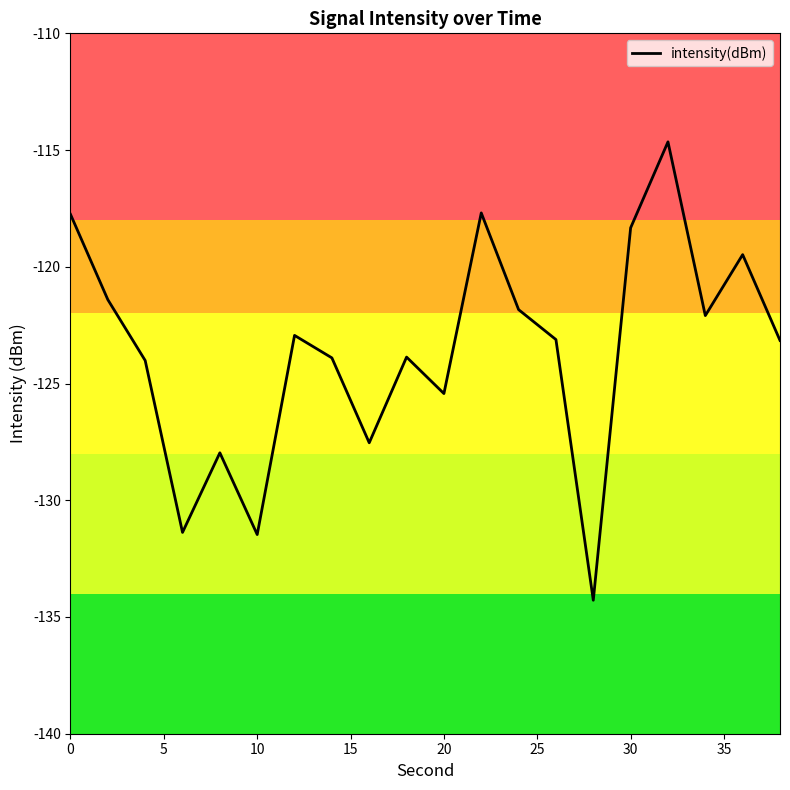

What is the minimum value shown in the chart?

-134.3